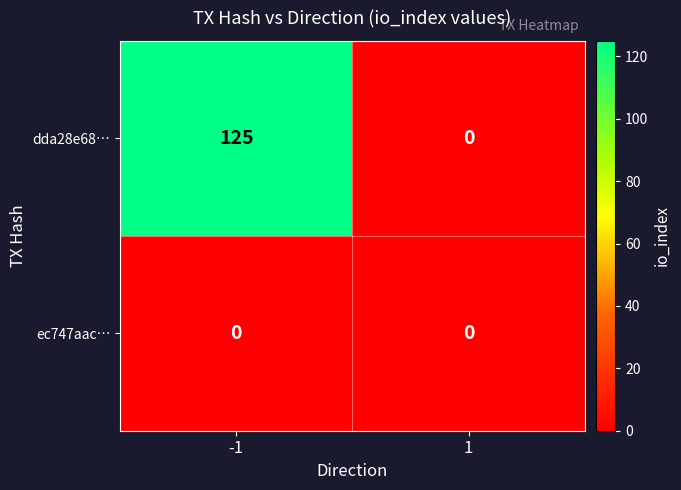

How many categories are shown in the chart?

2